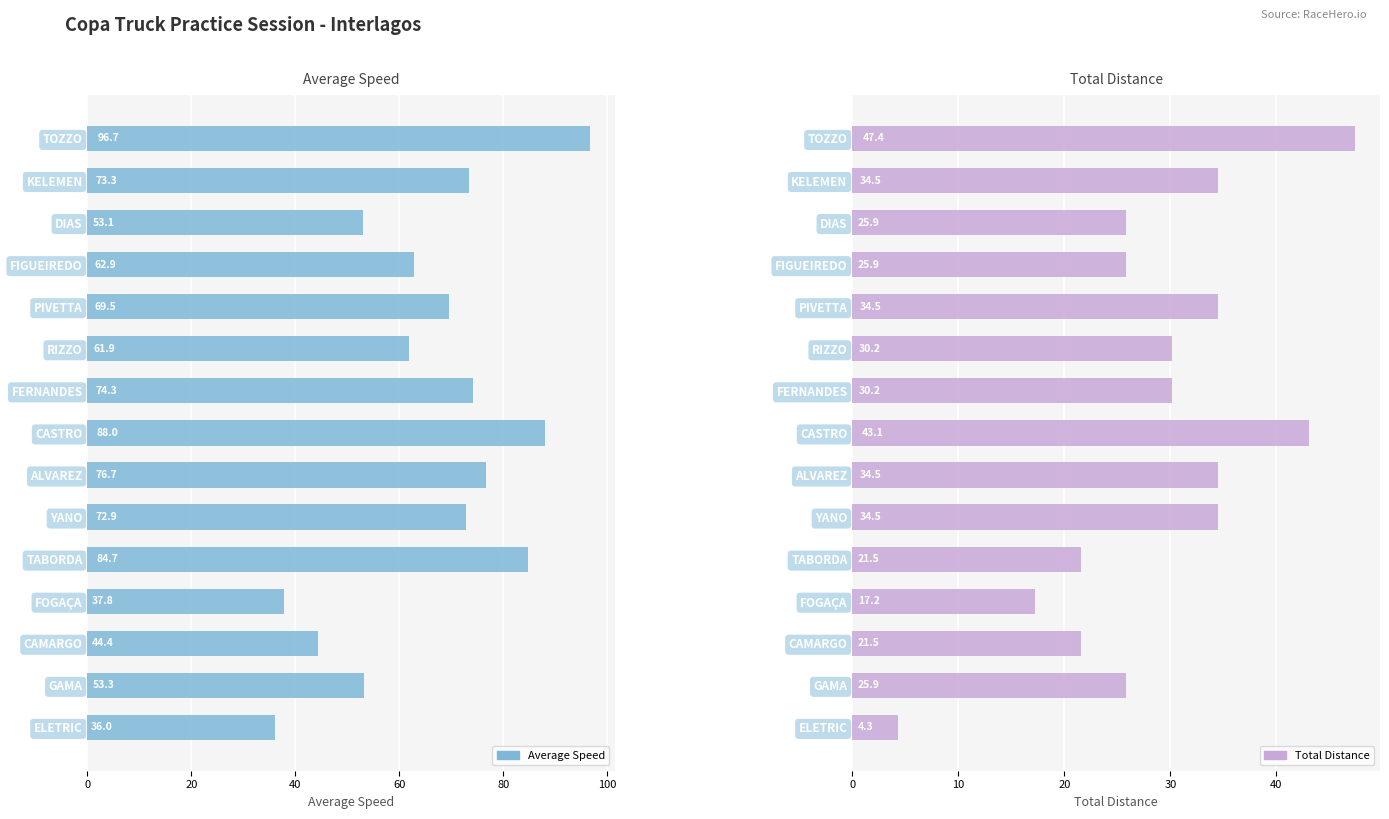

What is the total value across all series at CAMARGO?

66.0